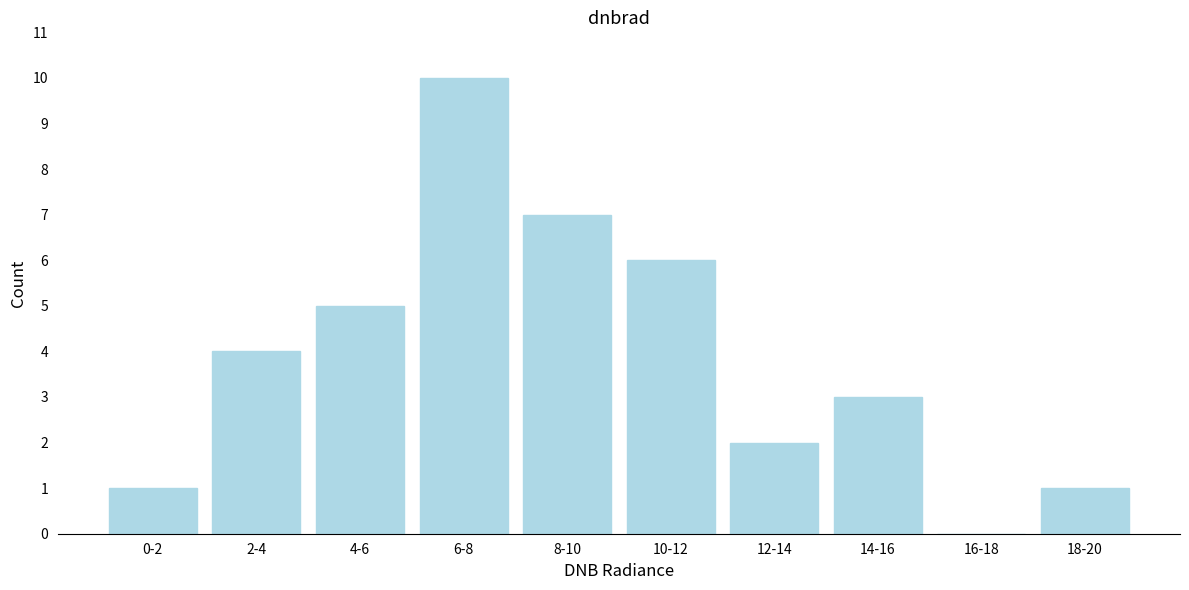

Reading left to right, transcribe all the data shown in this chart.

0-2=1	2-4=4	4-6=5	6-8=10	8-10=7	10-12=6	12-14=2	14-16=3	16-18=0	18-20=1